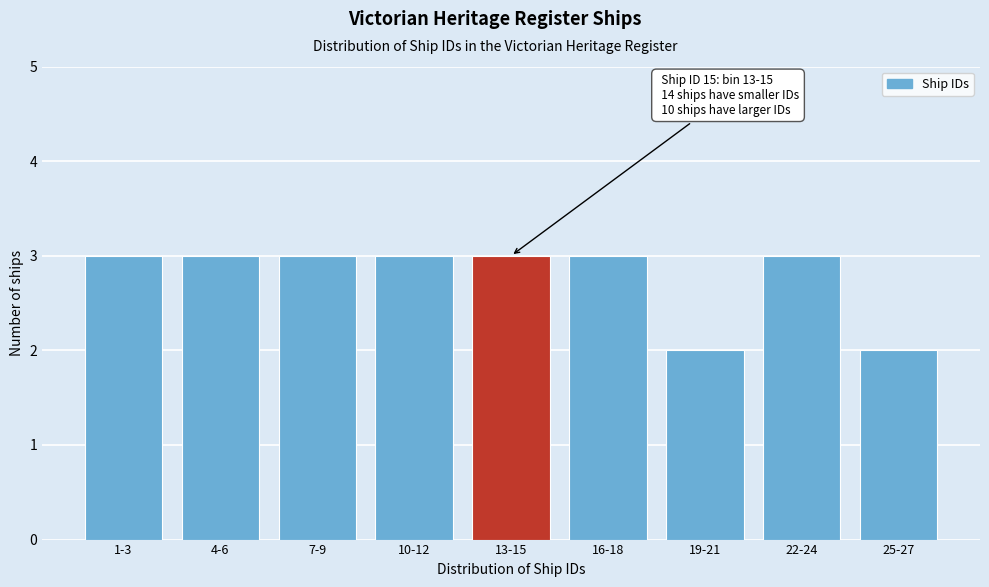

Reading left to right, list all the values displayed in this chart.

1-3=3	4-6=3	7-9=3	10-12=3	13-15=3	16-18=3	19-21=2	22-24=3	25-27=2